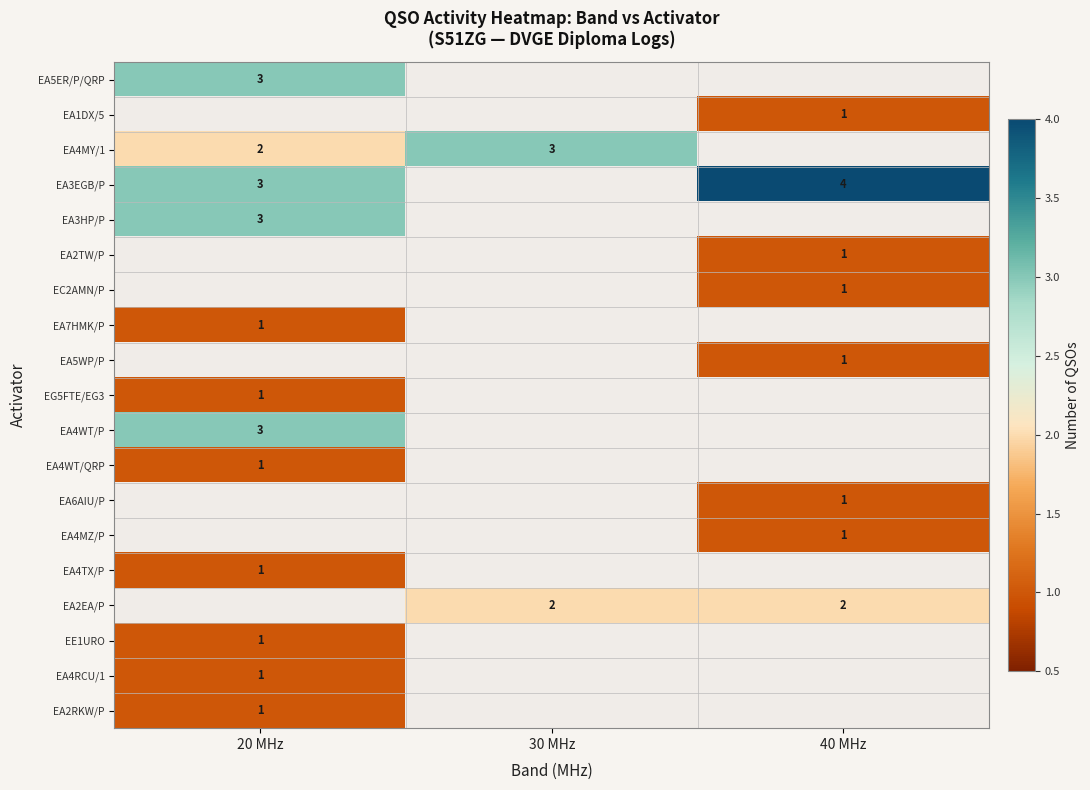

The EA4WT/QRP series shows 0 at 20 MHz. True or false?

False